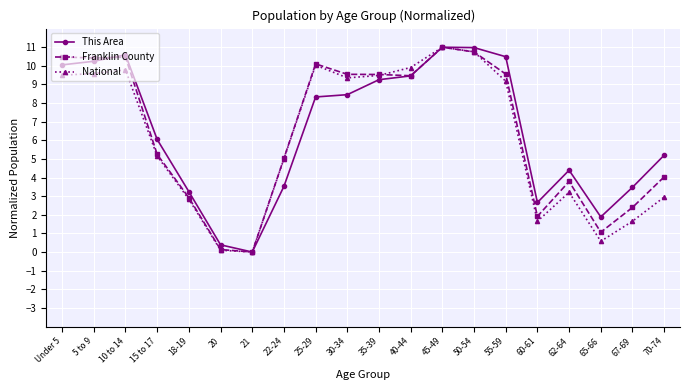

Is the value of This Area at 10 to 14 greater than the value of Franklin County at 62-64?

Yes